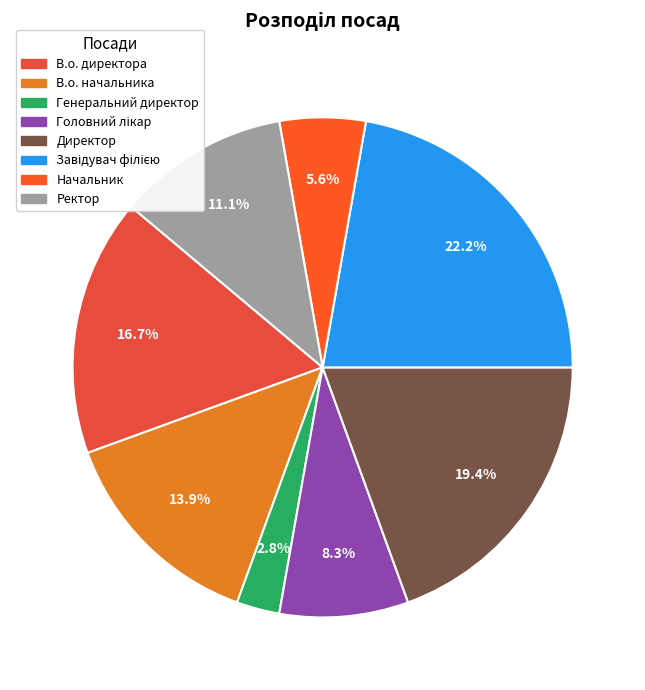

Count the number of slices in the pie.

8